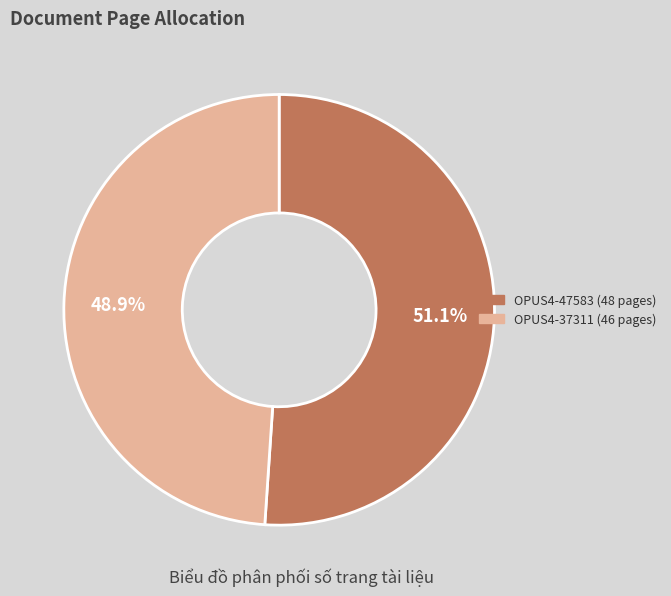

Which slice is the smallest?

OPUS4-37311